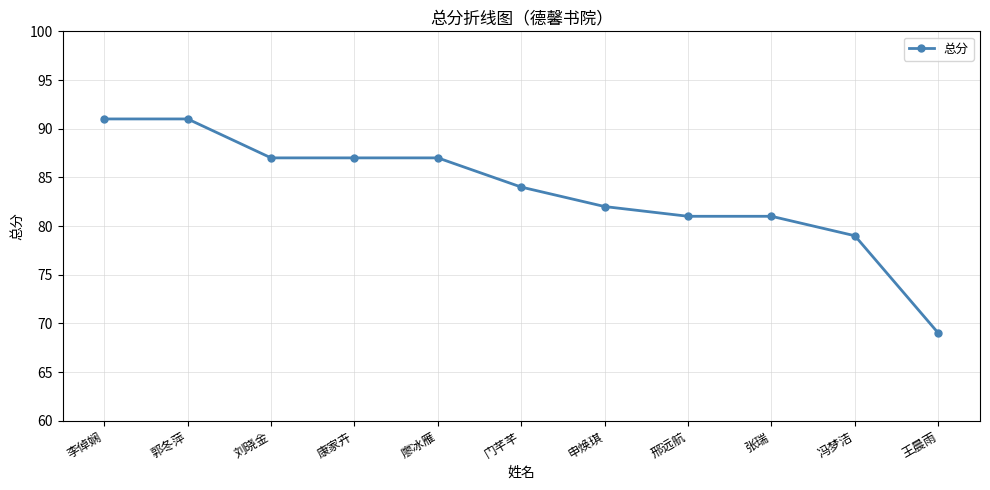

What is the approximate value at 冯梦洁, to the nearest 5?

80